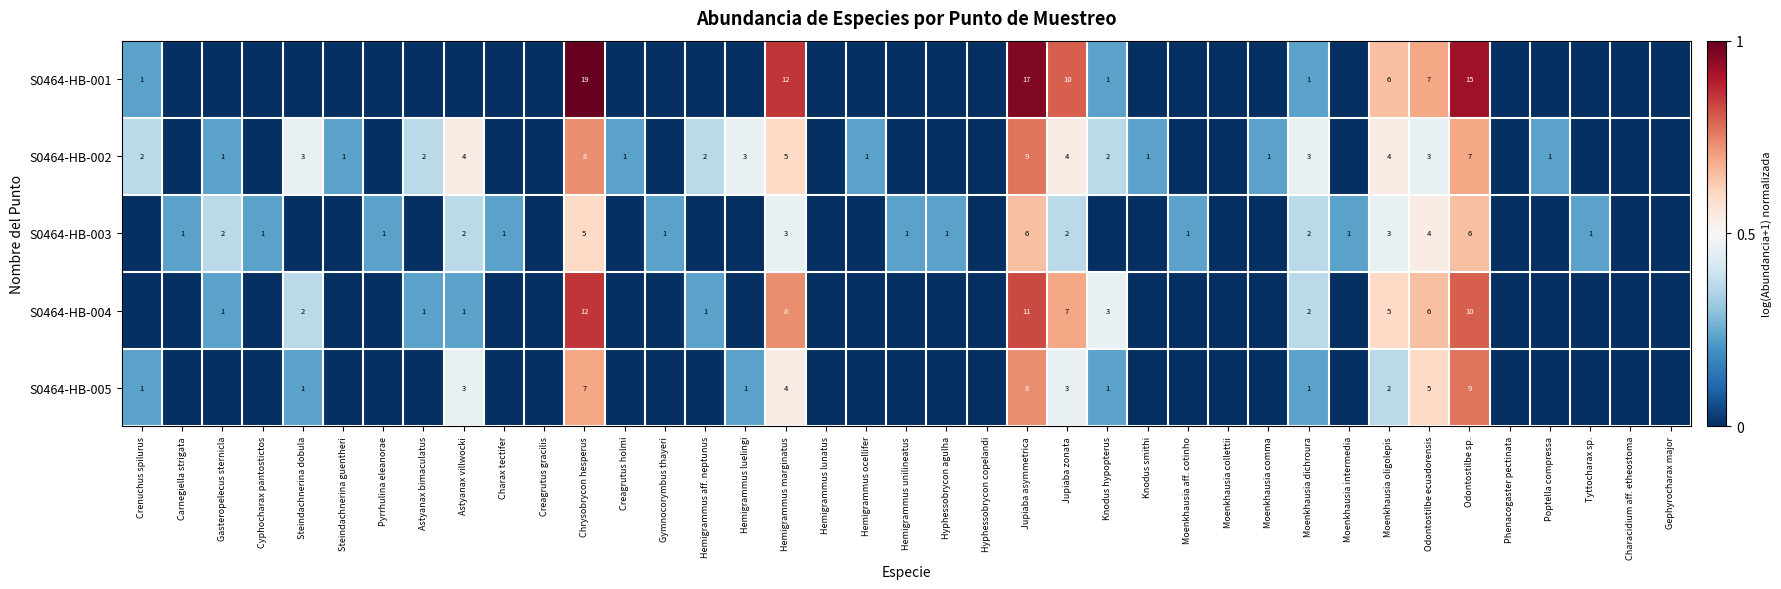

Is the value of S0464-HB-002 at Odontostilbe sp. greater than the value of S0464-HB-001 at Moenkhausia dichroura?

Yes